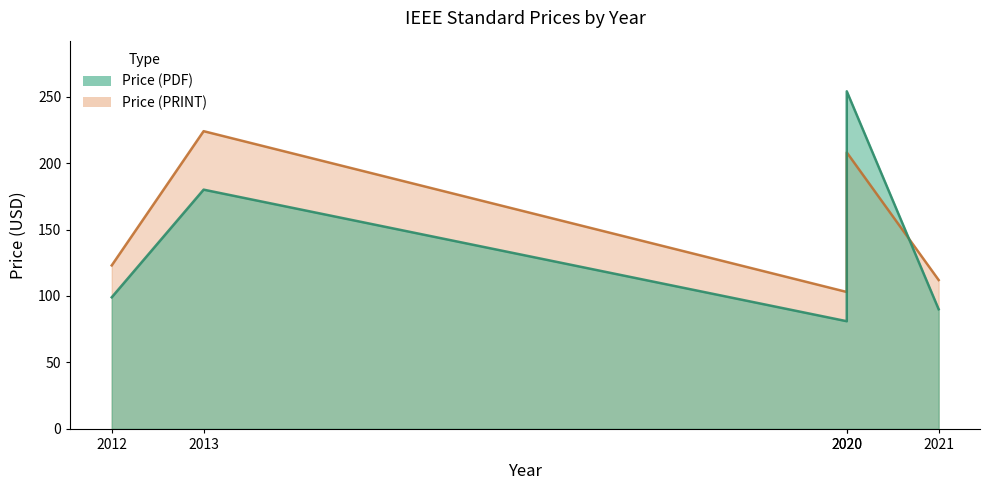

In Price (PRINT), how many points are lower than both neighbors (excluding endpoints)?

1